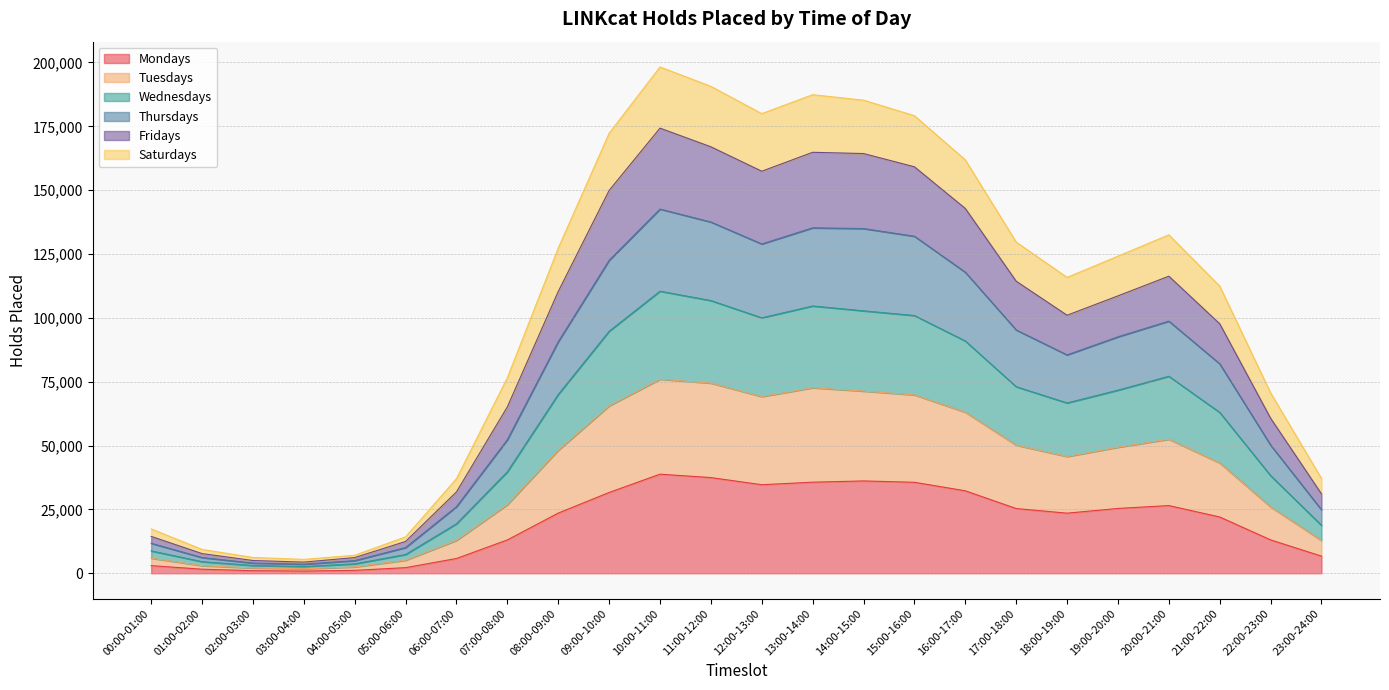

In Mondays, how many points are lower than both neighbors (excluding endpoints)?

3